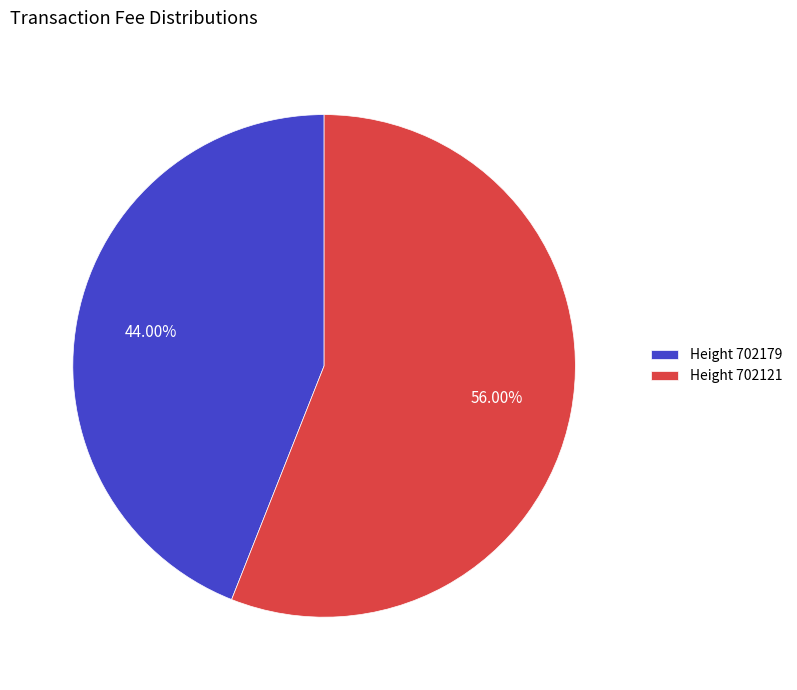

To the nearest percent, what is the difference between the largest and smallest slice percentages?

12%